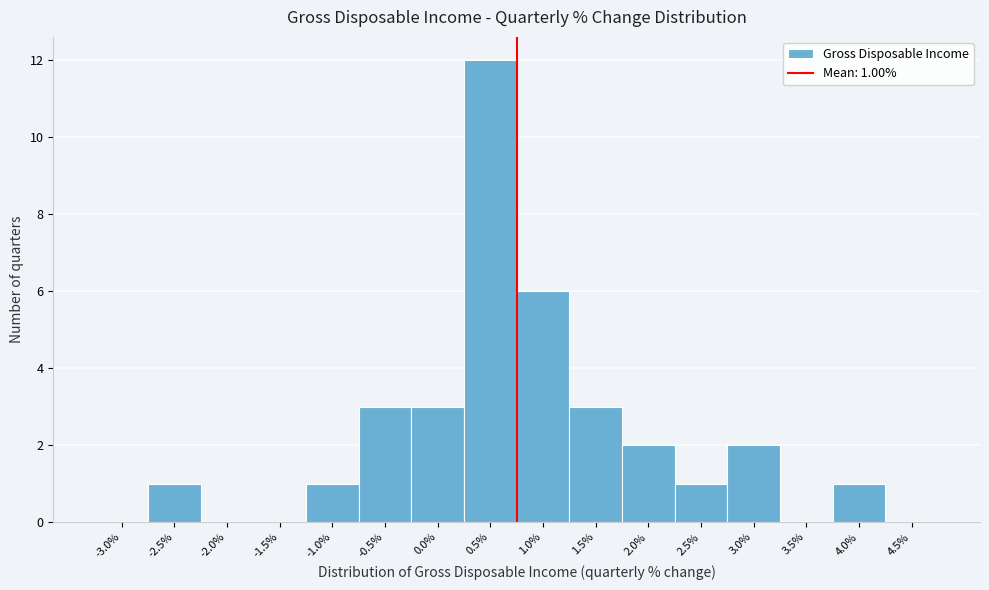

Reading left to right, extract all data points from this chart.

-3.0%=0	-2.5%=1	-2.0%=0	-1.5%=0	-1.0%=1	-0.5%=3	0.0%=3	0.5%=12	1.0%=6	1.5%=3	2.0%=2	2.5%=1	3.0%=2	3.5%=0	4.0%=1	4.5%=0